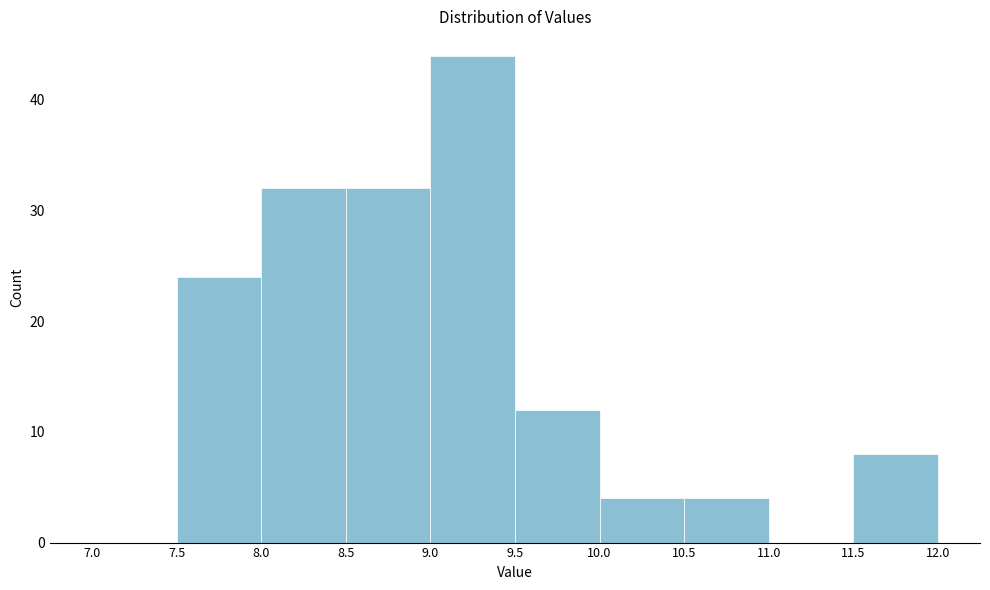

Reading left to right, list every bar in this chart as the range it spans on the x-axis followed by its height. The values are not printed on the chart, so give them approximately, as read against the axis.

7.0 to 7.5: 0
7.5 to 8.0: 24
8.0 to 8.5: 32
8.5 to 9.0: 32
9.0 to 9.5: 44
9.5 to 10.0: 12
10.0 to 10.5: 4
10.5 to 11.0: 4
11.0 to 11.5: 0
11.5 to 12.0: 8